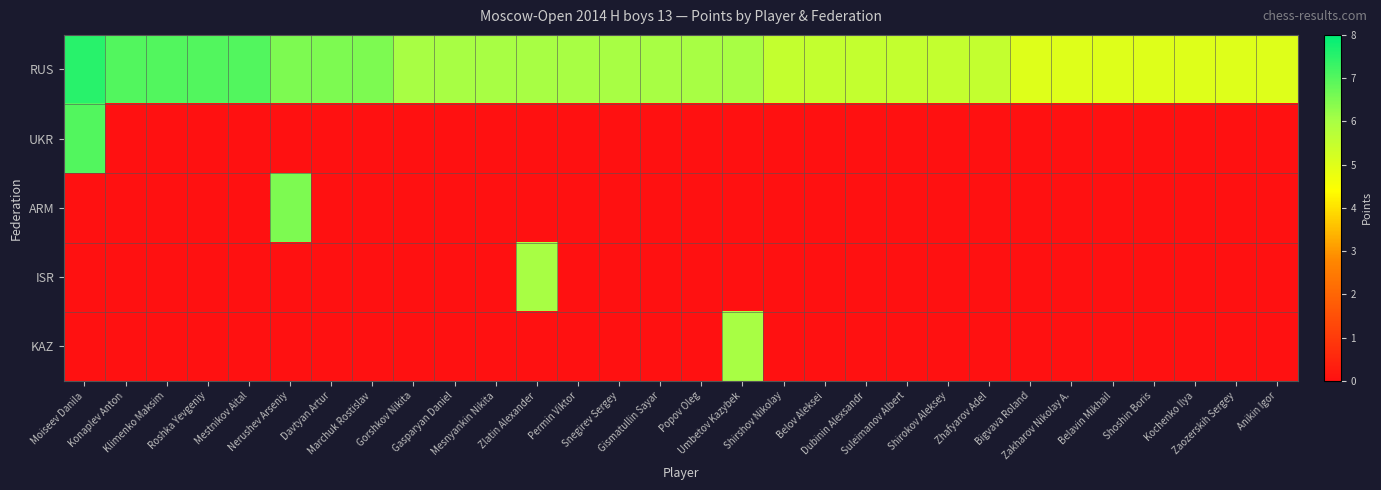

Which series has the widest spread of values?

UKR